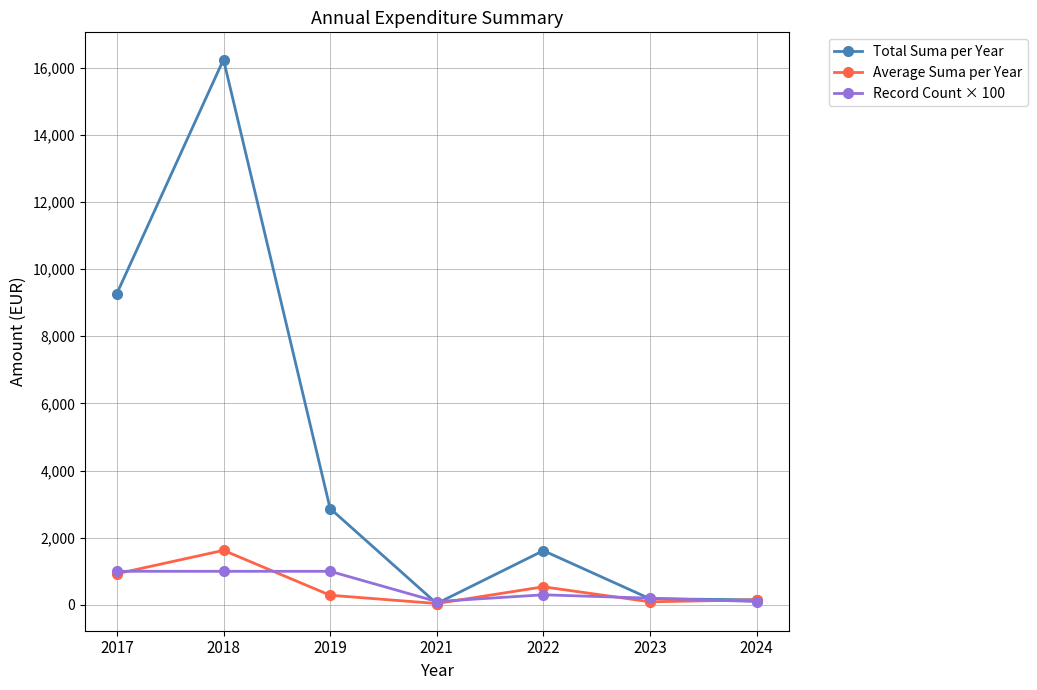

How many interior local peaks does the Average Suma per Year series have?

2